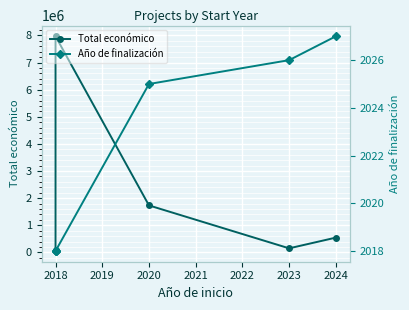

In Total económico, how many points are higher than both neighbors (excluding endpoints)?

1